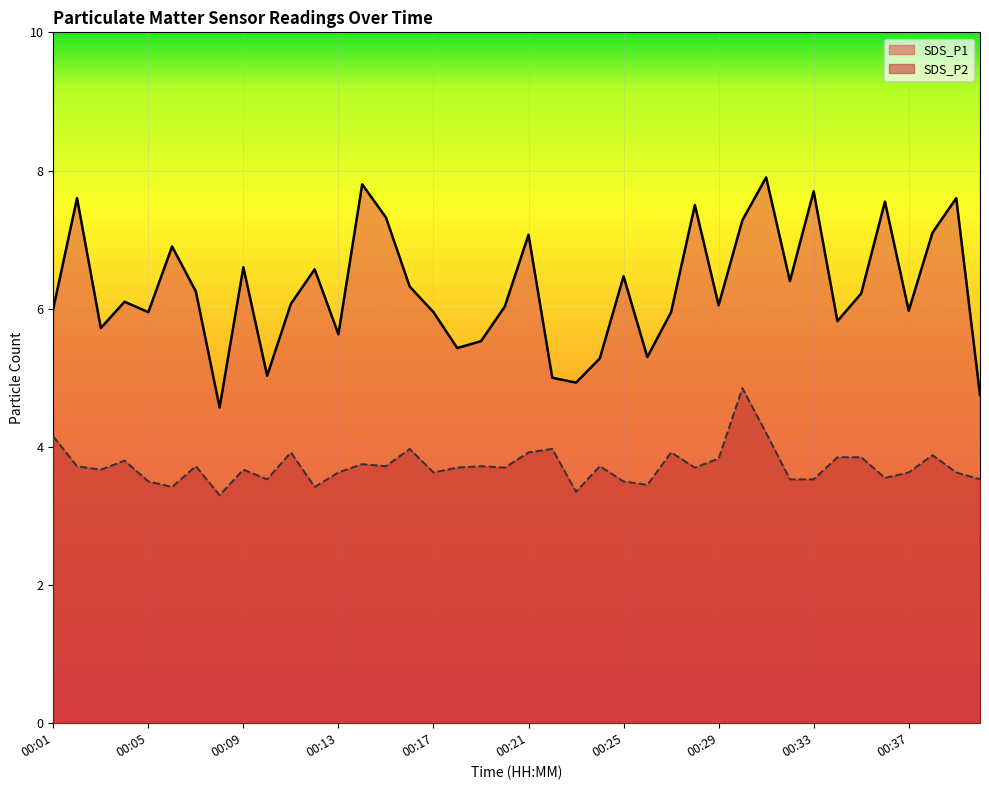

Is it true that SDS_P2 equals 4.6 at 00:25?

False